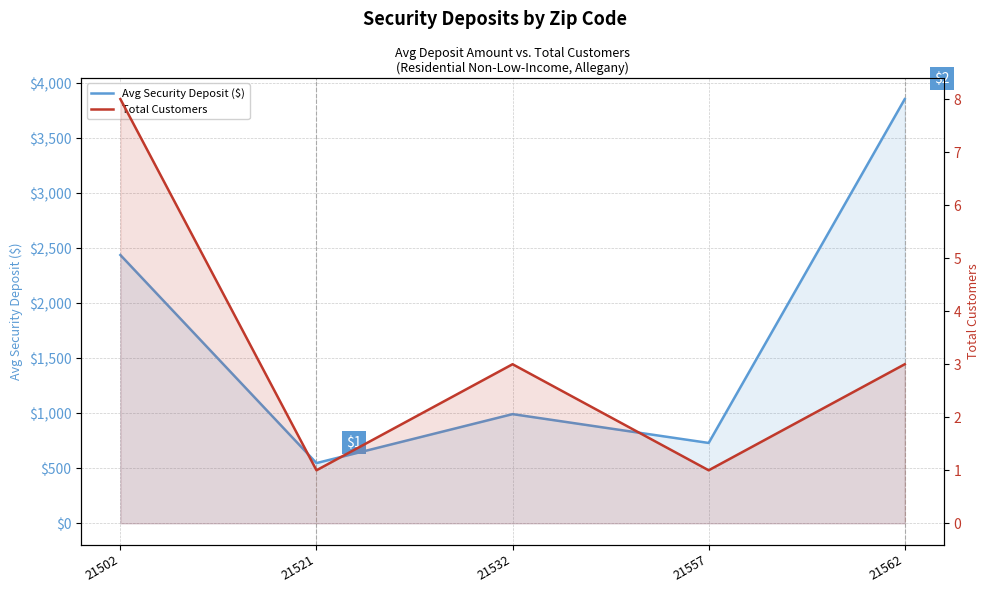

True or false: Total Customers and Avg Security Deposit ($) intersect in this chart.

False